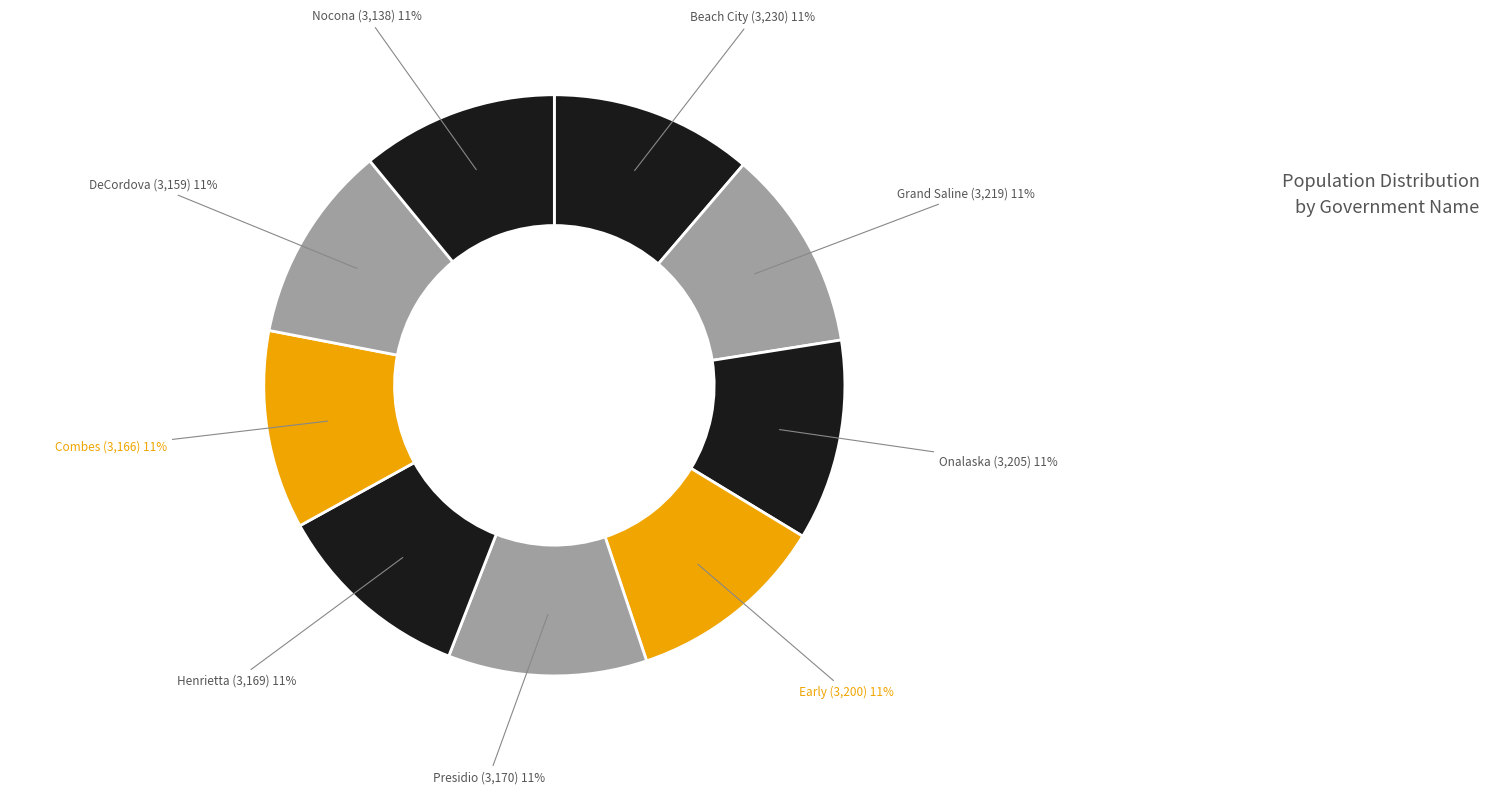

Count the number of slices in the pie.

9